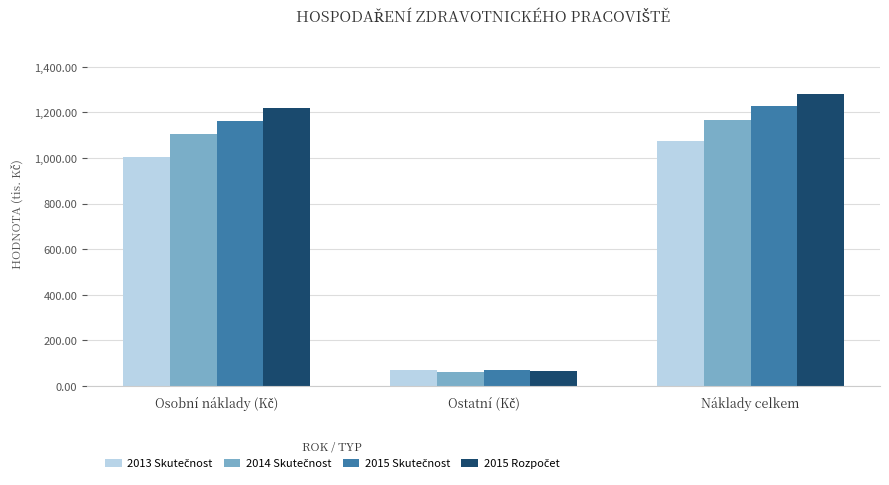

At which category does the chart reach its peak across all series?

Náklady celkem